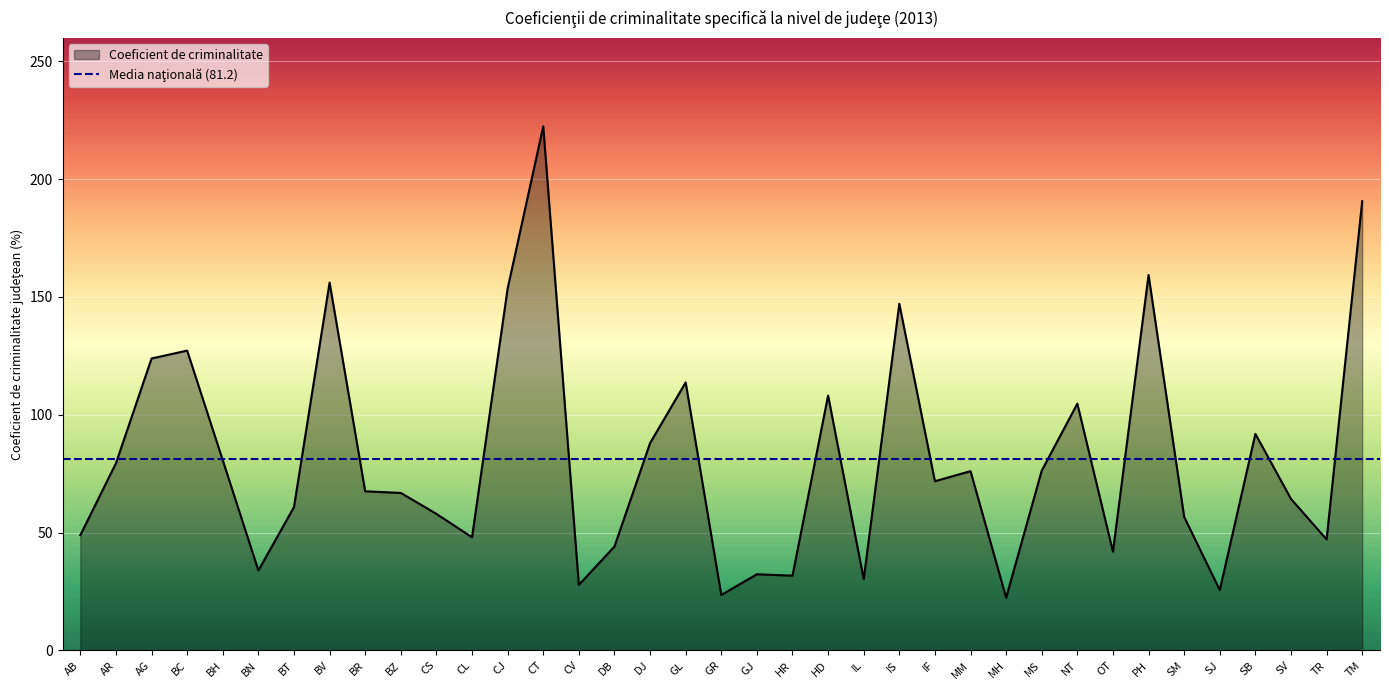

How many interior local valleys (lower than both neighbors) does the data have?

11